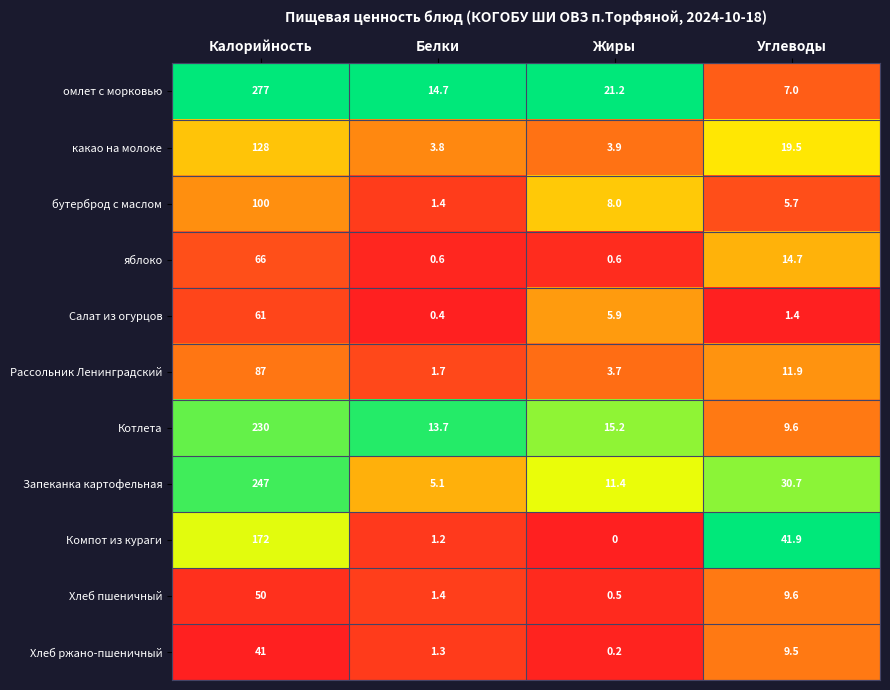

True or false: какао на молоке has a value of 1.6 at Белки.

False